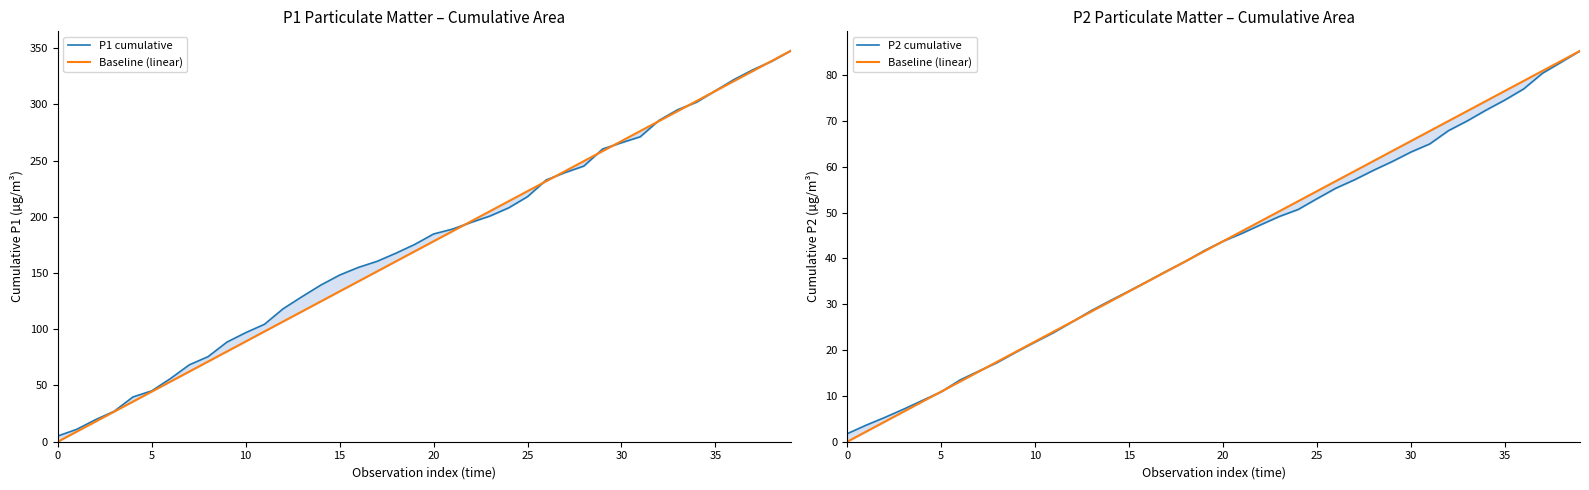

List the series in order of their peak value, highest first.

P1 cumulative, Baseline (linear), P2 cumulative